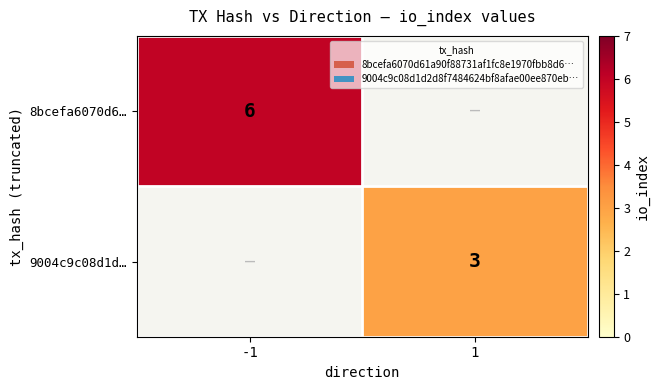

The value of 9004c9c08d1d… at 1 is 3. True or false?

True